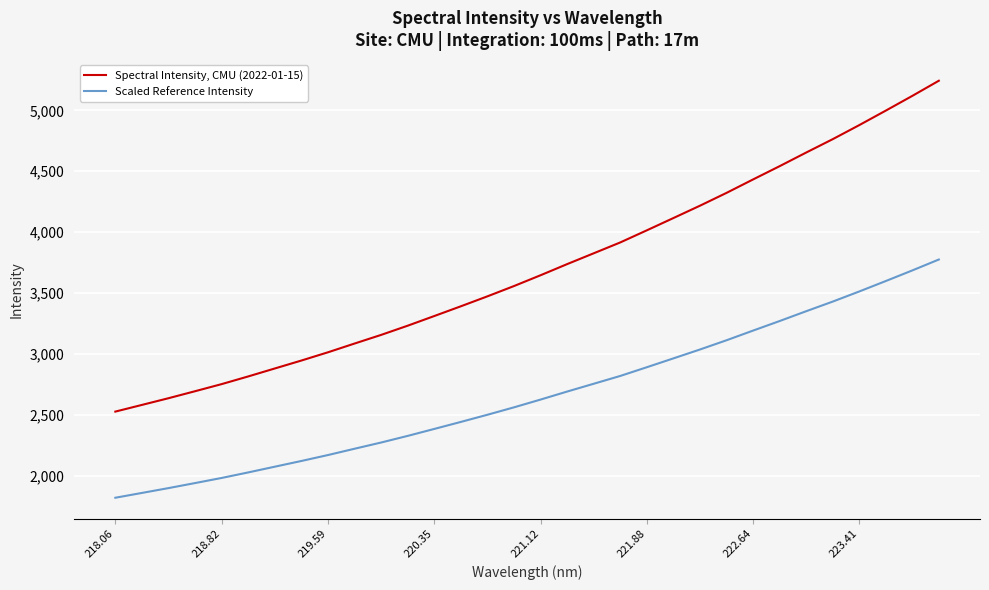

True or false: Scaled Reference Intensity and Spectral Intensity, CMU (2022-01-15) cross at least once.

False